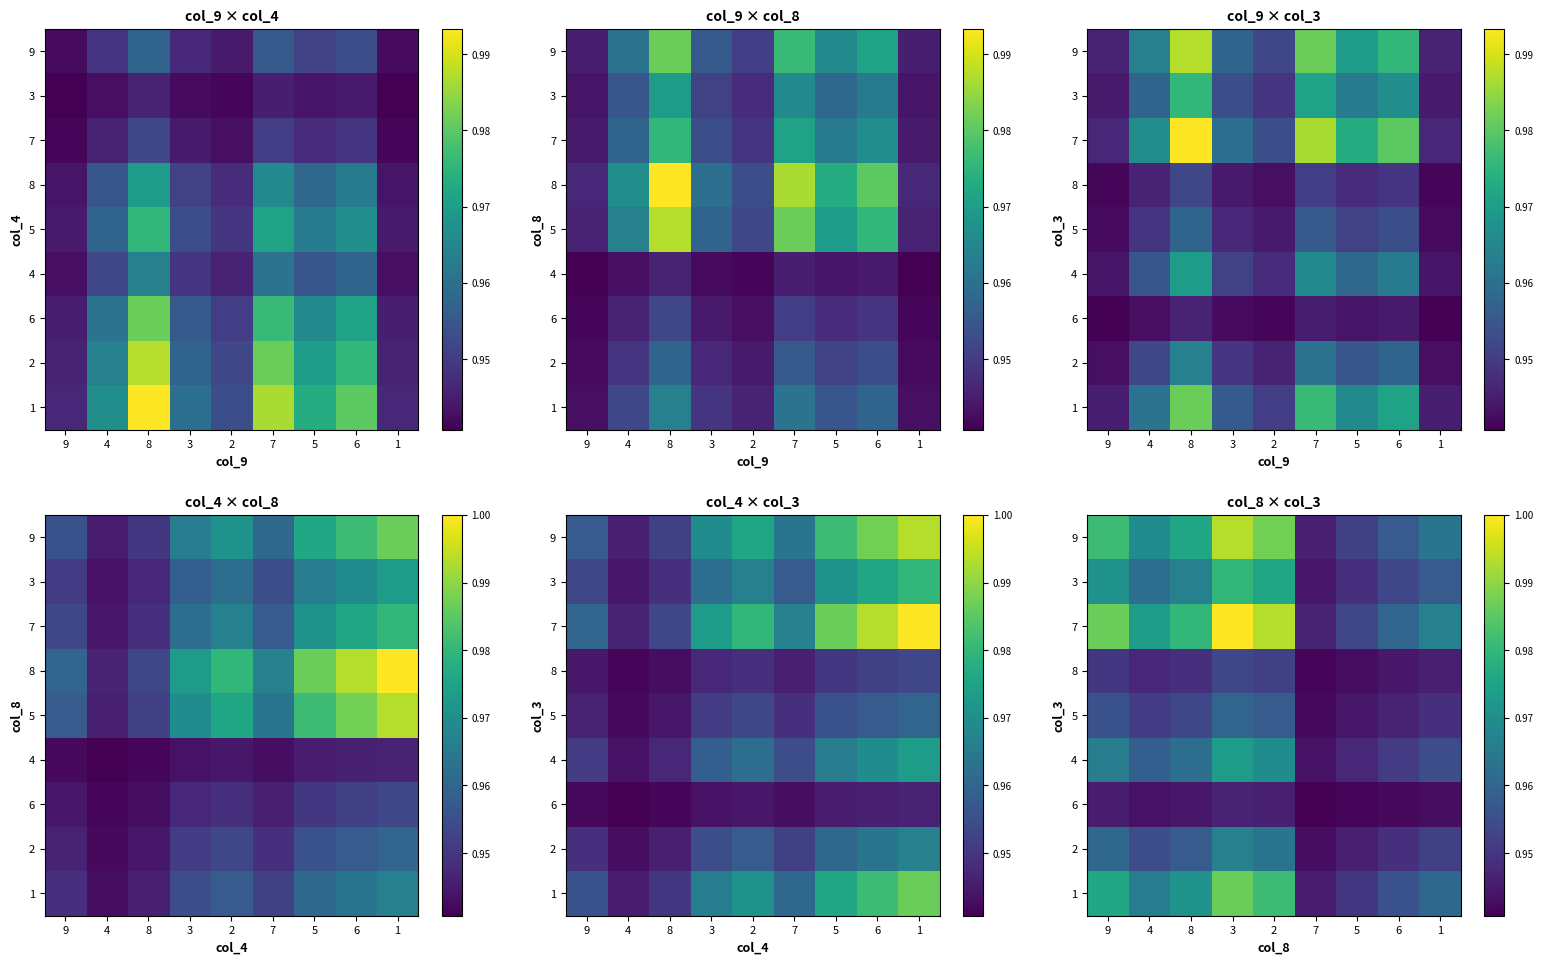

The value of 2 at 7 is 0.5. True or false?

False